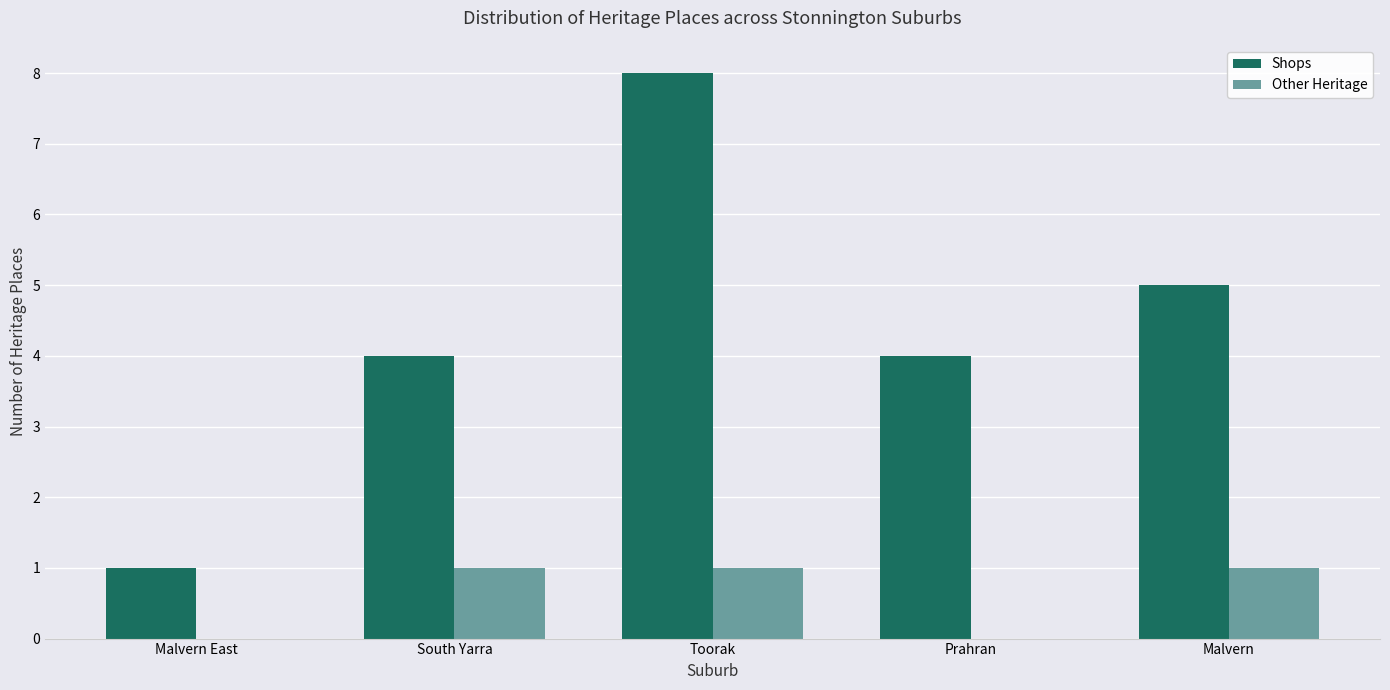

Is it true that Shops equals 1 at Malvern East?

True